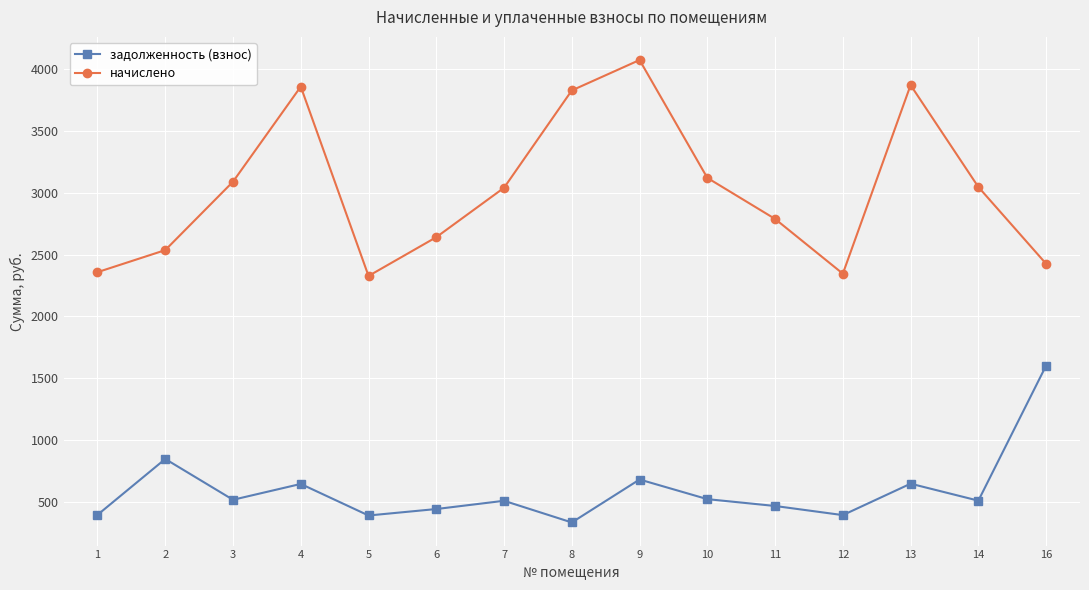

True or false: начислено and задолженность (взнос) intersect in this chart.

False